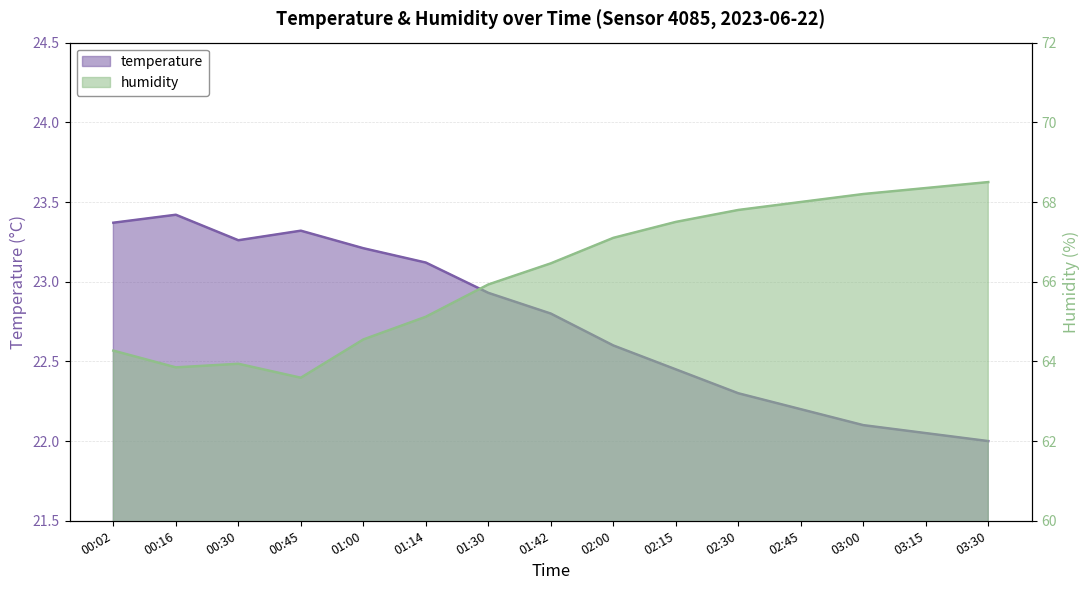

In temperature, how many points are lower than both neighbors (excluding endpoints)?

1